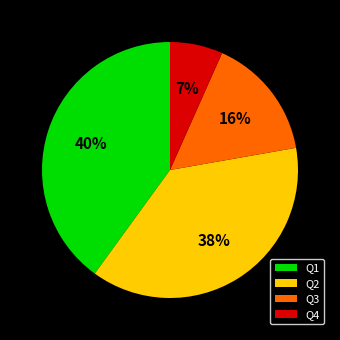

To the nearest percent, what is the difference between the Q3 and Q1 slice percentages?

24%